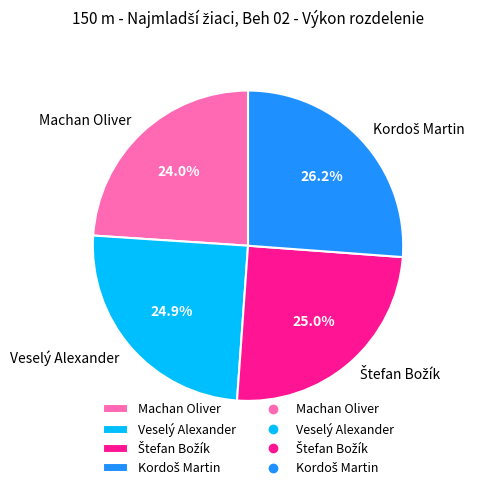

What is the smallest slice in the pie chart?

Machan Oliver